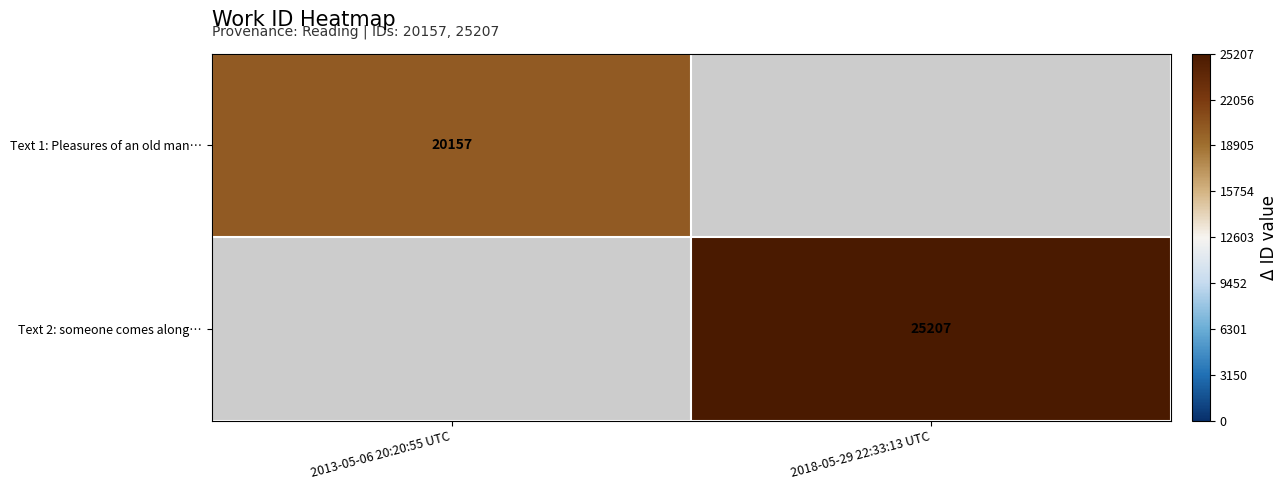

What is the spread (max minus min) of values at 2013-05-06 20:20:55 UTC?

20157